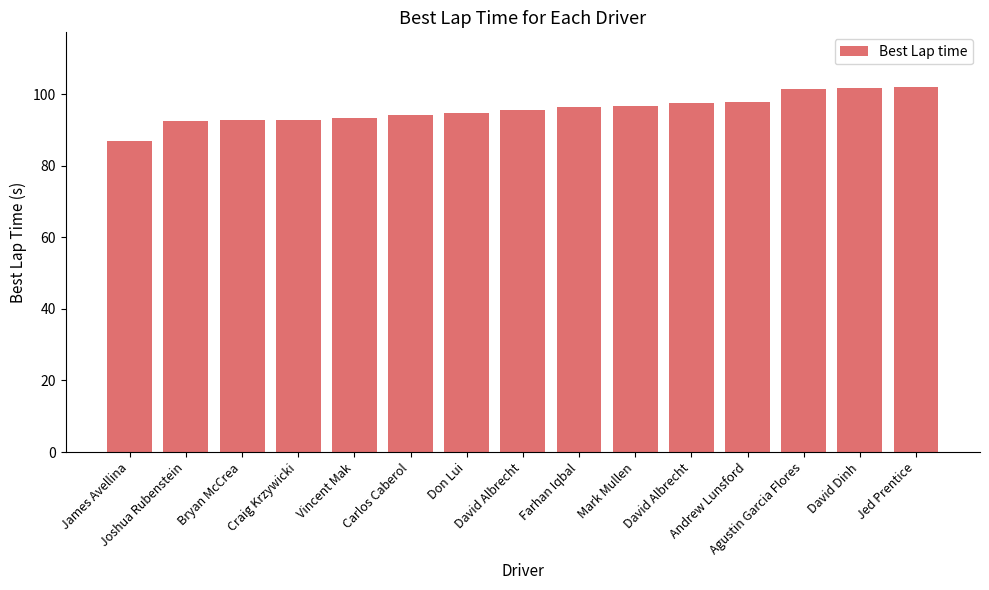

Does the chart contain any negative values?

No